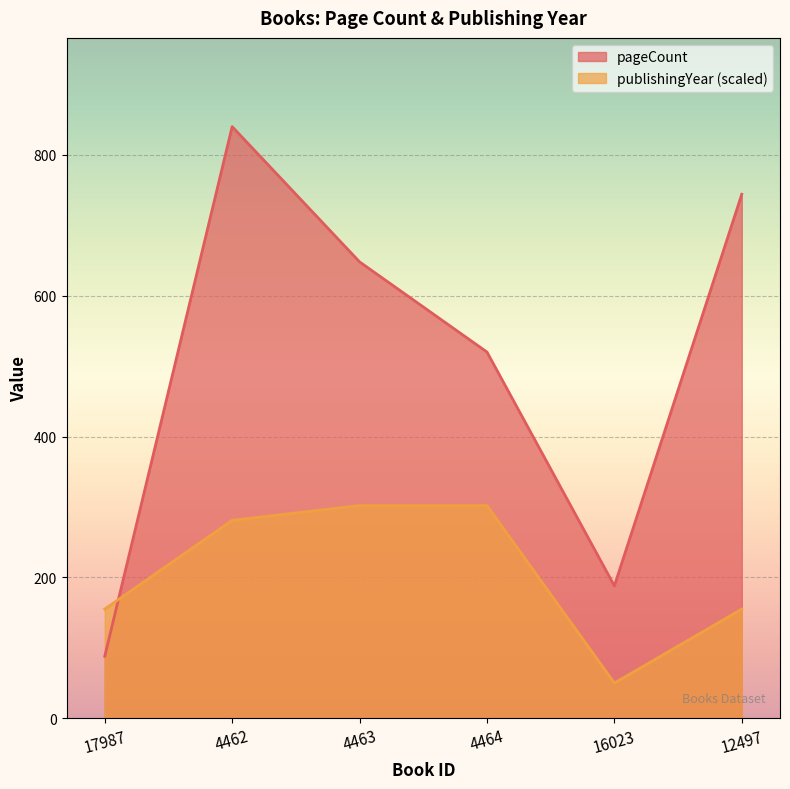

What is the sum of the pageCount values at 4464 and 4462?

1360